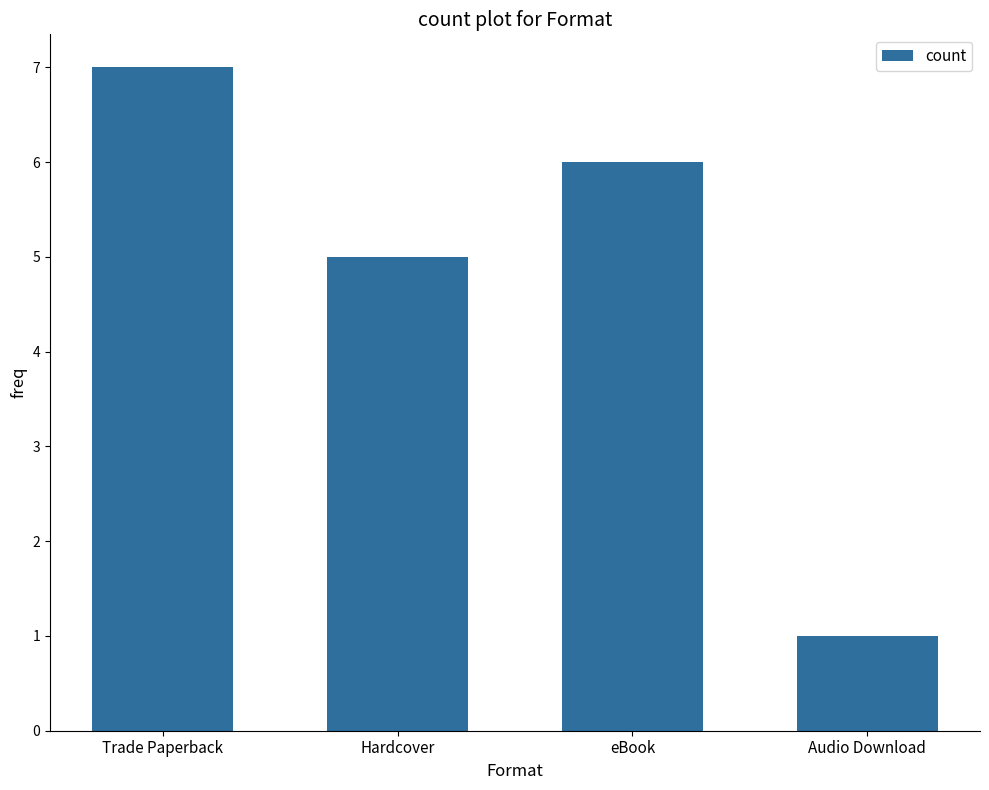

What is the change in value from Trade Paperback to Hardcover?

-2